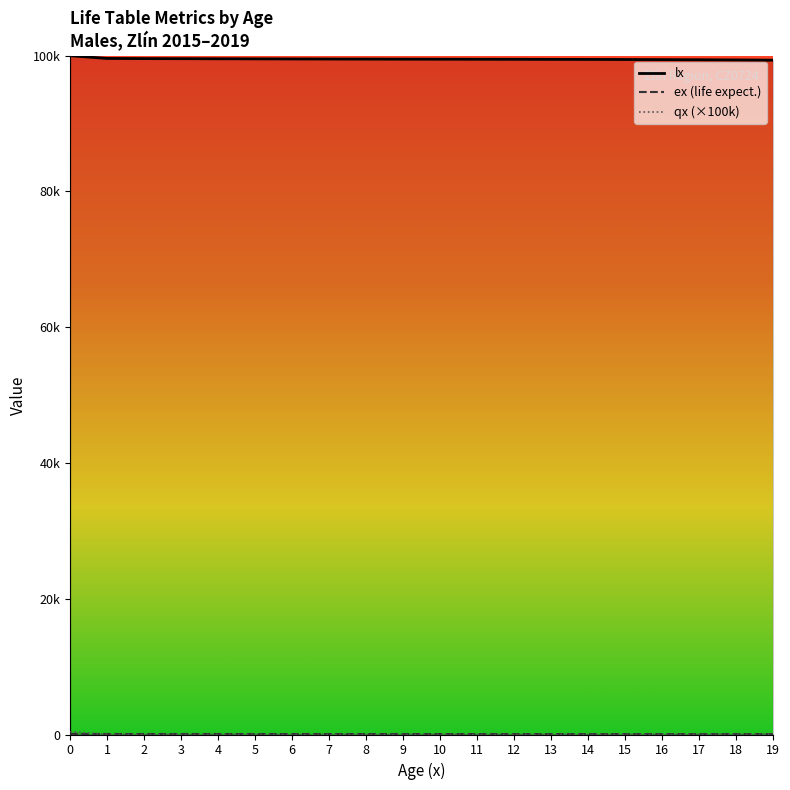

What is the average value of the lx series?

99509.0